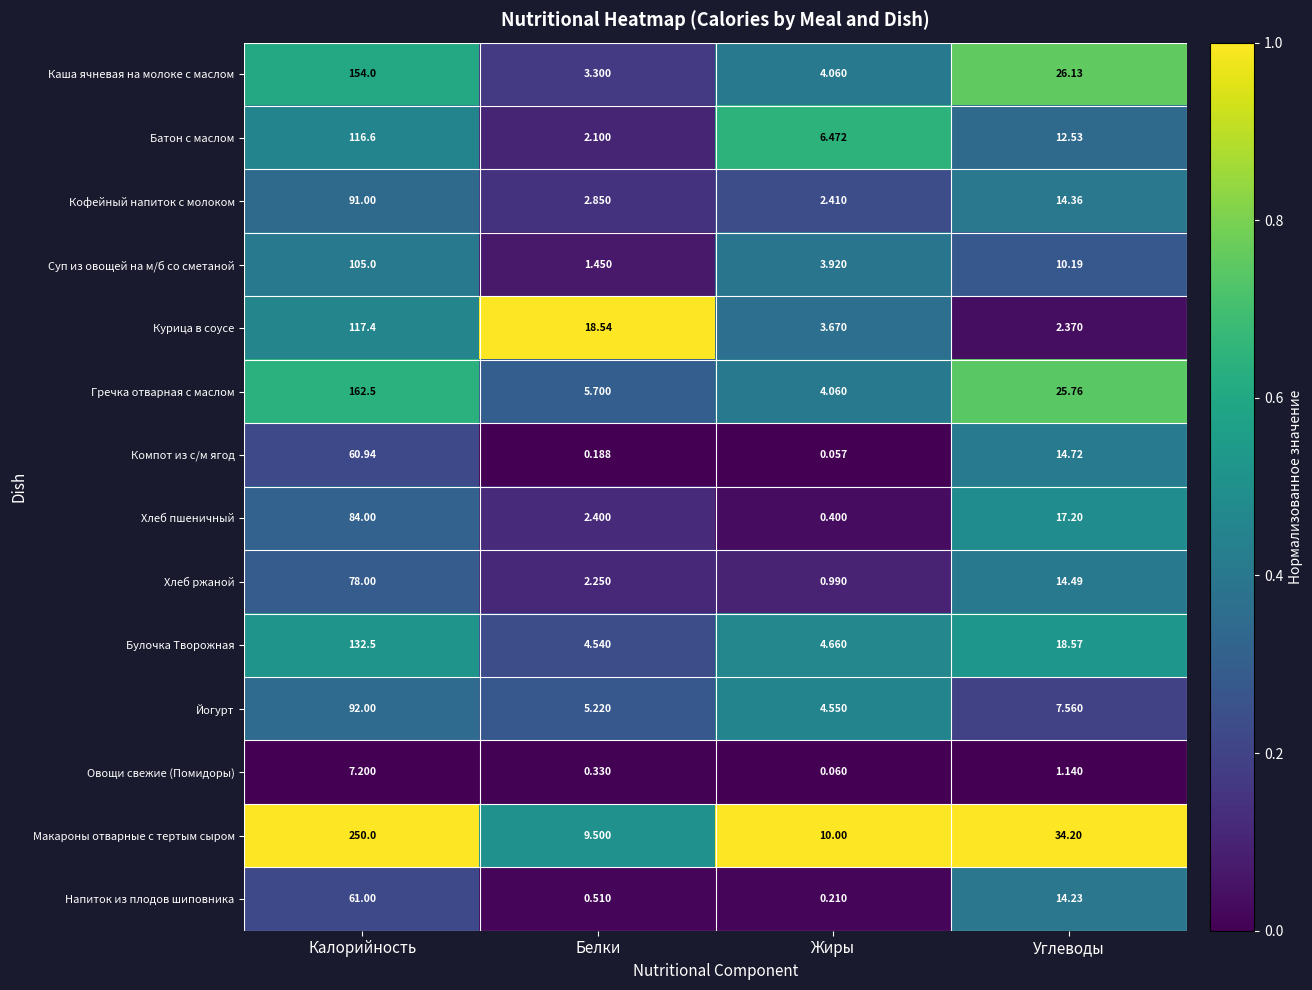

How many data points in Макароны отварные с тертым сыром are above 34?

2